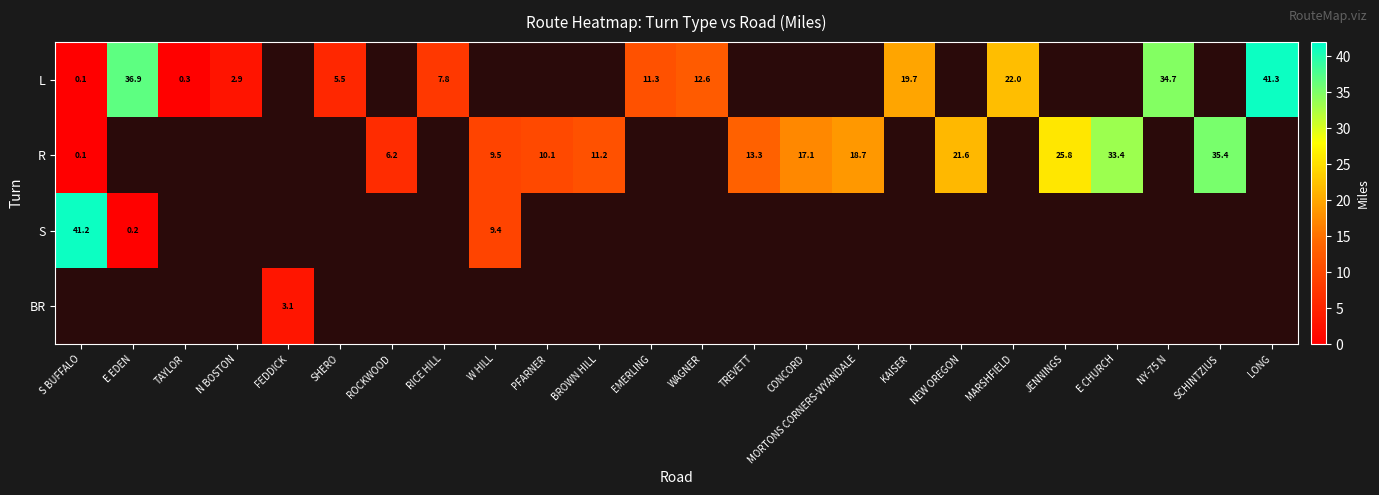

Is it true that R equals 25.8 at JENNINGS?

True